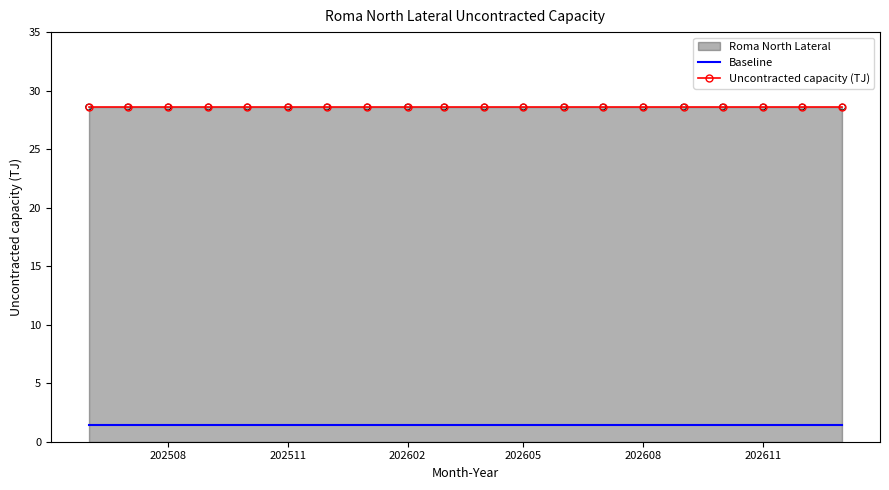

What is the total value across all series at 202508?

30.0